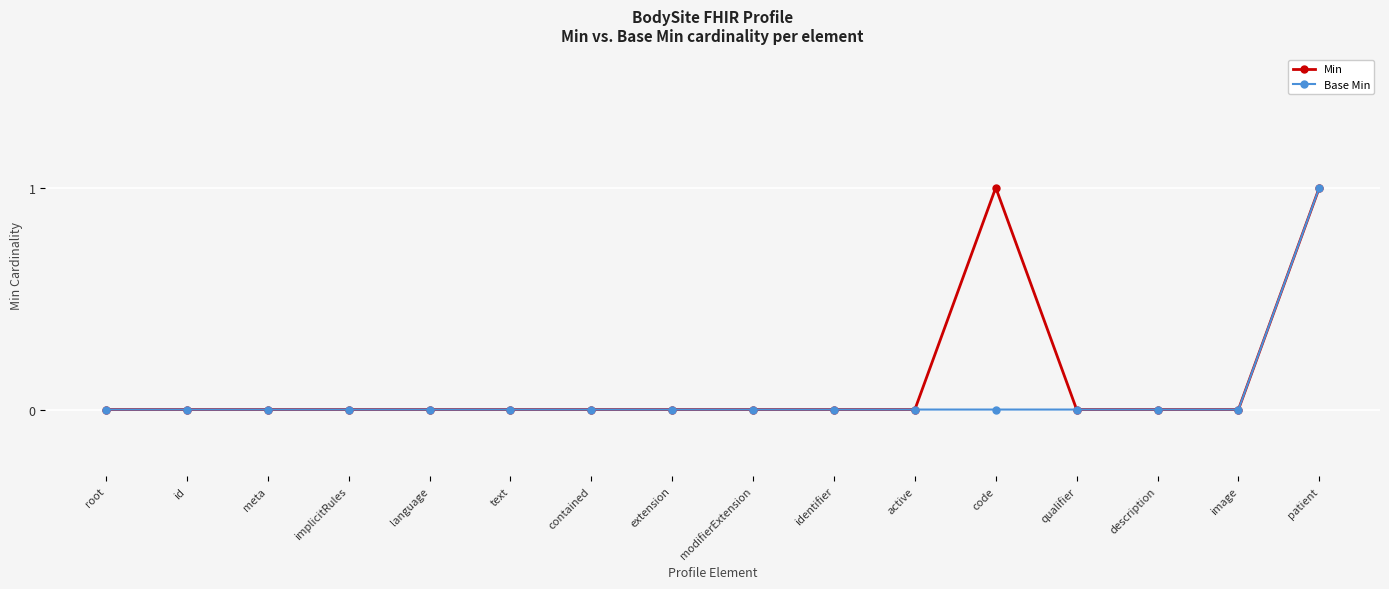

True or false: Base Min has a value of -1 at id.

False